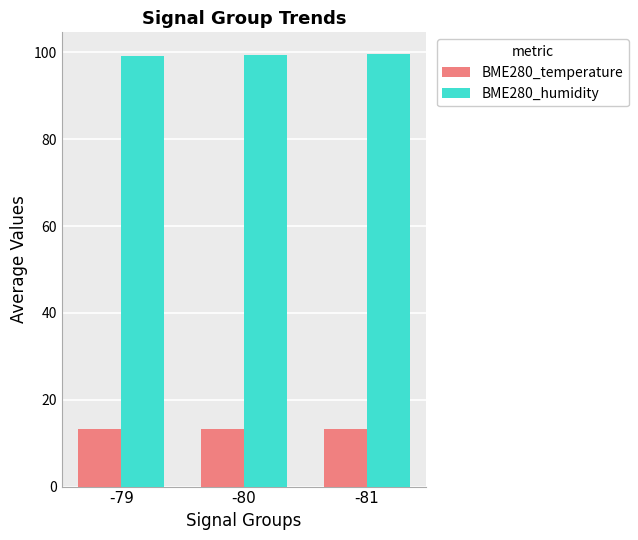

Is the value of BME280_humidity at -80 greater than the value of BME280_temperature at -79?

Yes